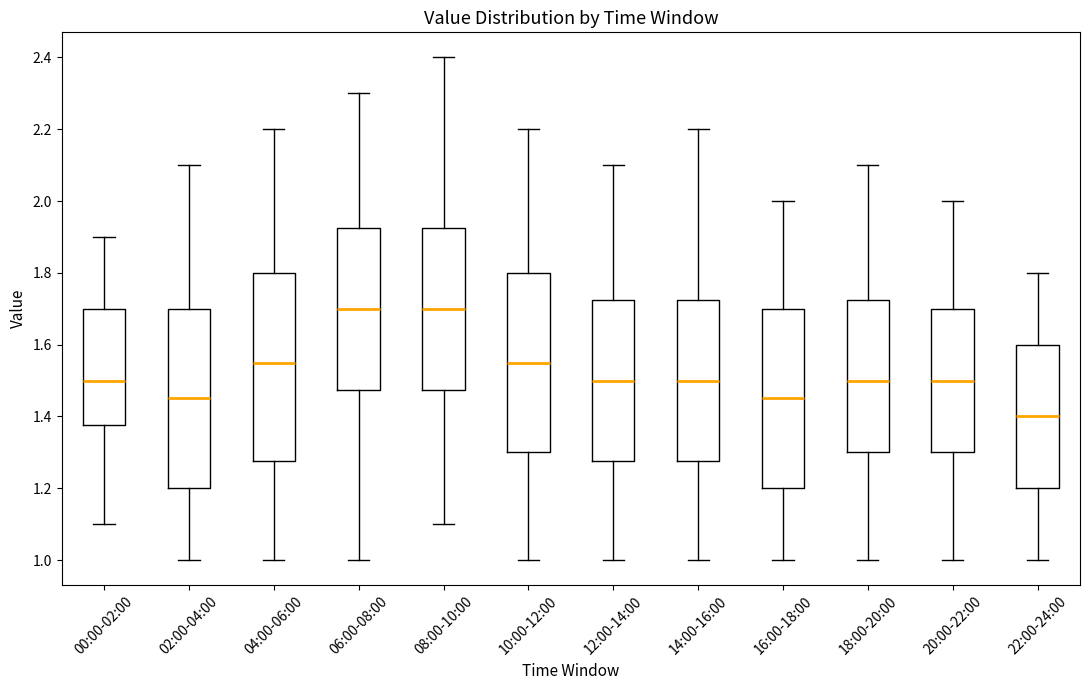

Reading left to right, transcribe this box plot: for each box, give where its median line is, the range the box spans, and where its two whiskers end, as read against the y-axis. The values are not printed on the chart, so give them approximately, as read against the axis.

00:00-02:00: median 1.50, box 1.38 to 1.70, whiskers 1.10 to 1.90
02:00-04:00: median 1.46, box 1.20 to 1.70, whiskers 1.00 to 2.10
04:00-06:00: median 1.56, box 1.28 to 1.80, whiskers 1.00 to 2.20
06:00-08:00: median 1.70, box 1.48 to 1.92, whiskers 1.00 to 2.30
08:00-10:00: median 1.70, box 1.48 to 1.92, whiskers 1.10 to 2.40
10:00-12:00: median 1.56, box 1.30 to 1.80, whiskers 1.00 to 2.20
12:00-14:00: median 1.50, box 1.28 to 1.72, whiskers 1.00 to 2.10
14:00-16:00: median 1.50, box 1.28 to 1.72, whiskers 1.00 to 2.20
16:00-18:00: median 1.46, box 1.20 to 1.70, whiskers 1.00 to 2.00
18:00-20:00: median 1.50, box 1.30 to 1.72, whiskers 1.00 to 2.10
20:00-22:00: median 1.50, box 1.30 to 1.70, whiskers 1.00 to 2.00
22:00-24:00: median 1.40, box 1.20 to 1.60, whiskers 1.00 to 1.80